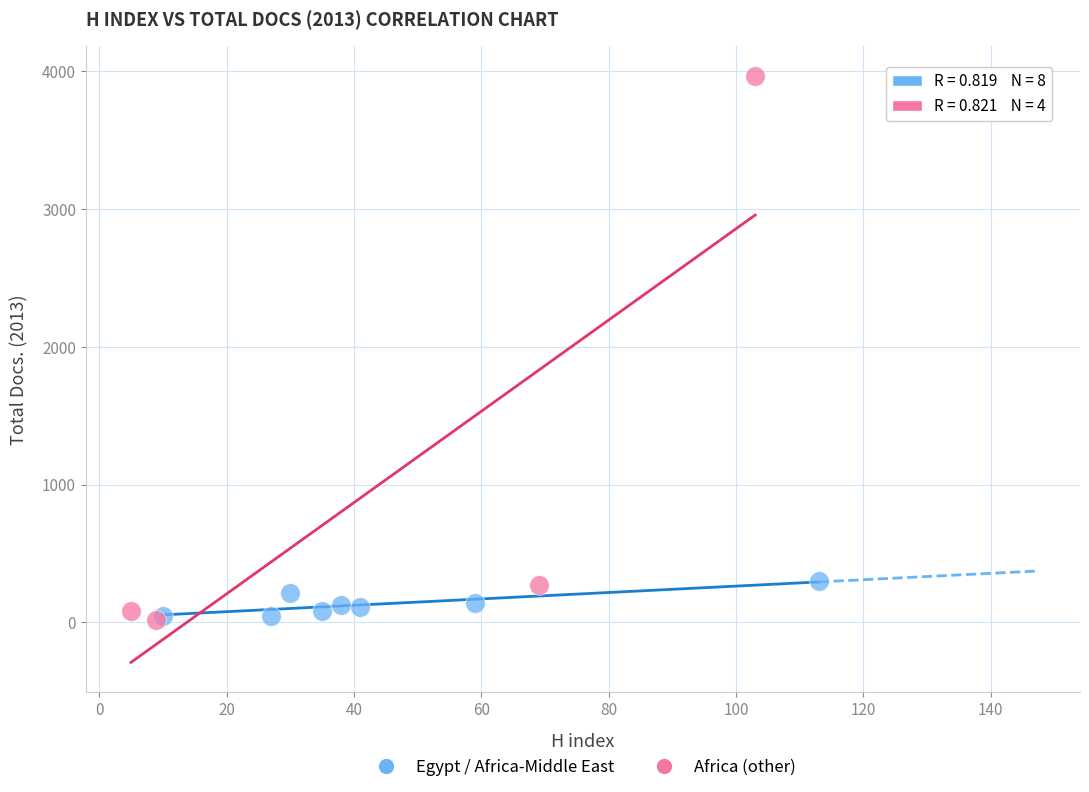

Which series reaches the maximum Y coordinate?

Africa (other)